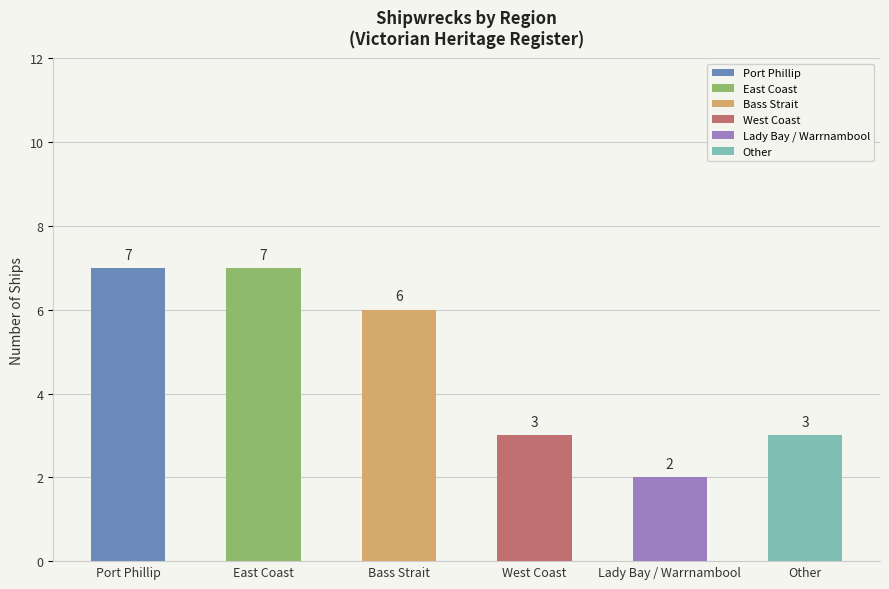

List the labels in order of value, largest first.

Port Phillip, East Coast, Bass Strait, West Coast, Other, Lady Bay / Warrnambool